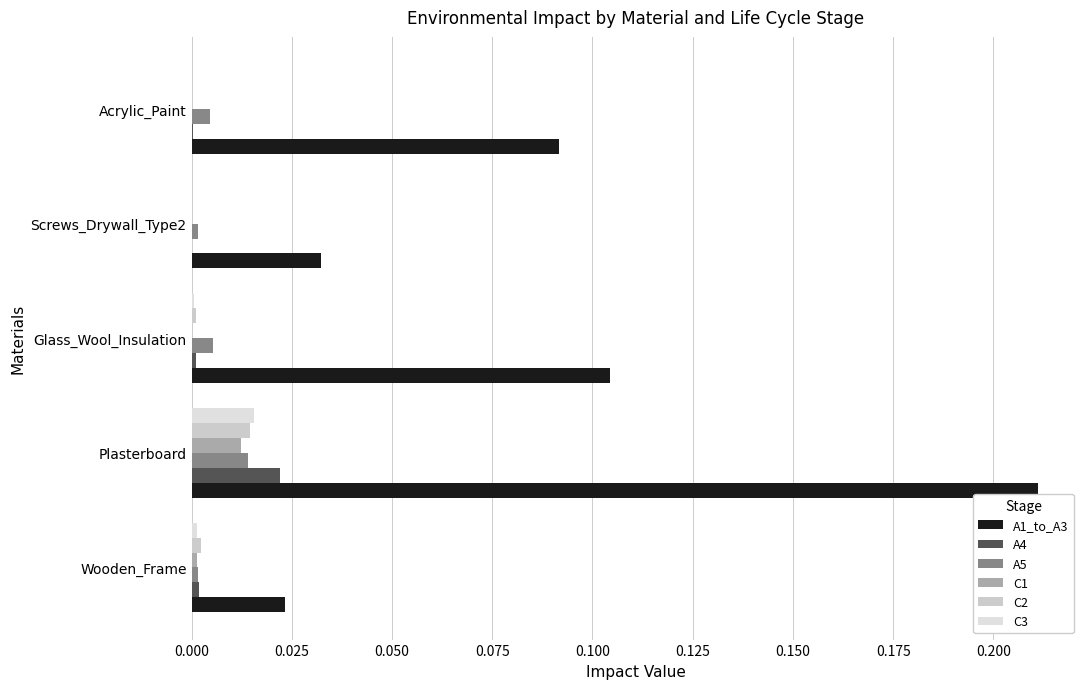

What are all the series names shown in the legend?

A1_to_A3, A4, A5, C1, C2, C3